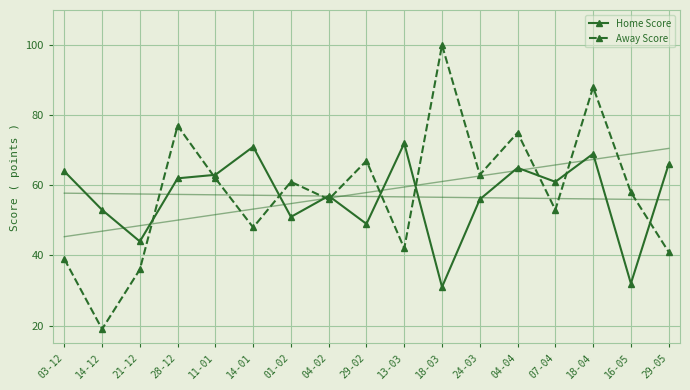

Where is the first local minimum for Away Score?

14-12